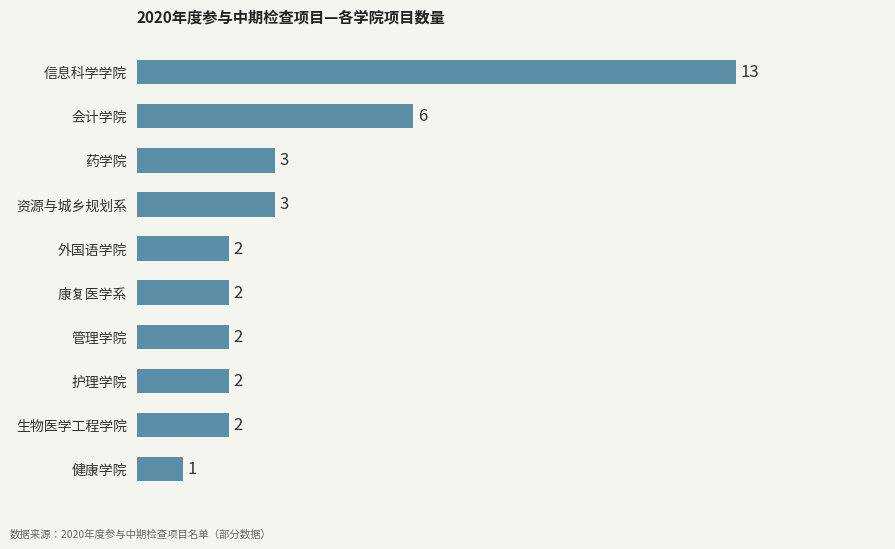

What is the approximate value at 会计学院?

6